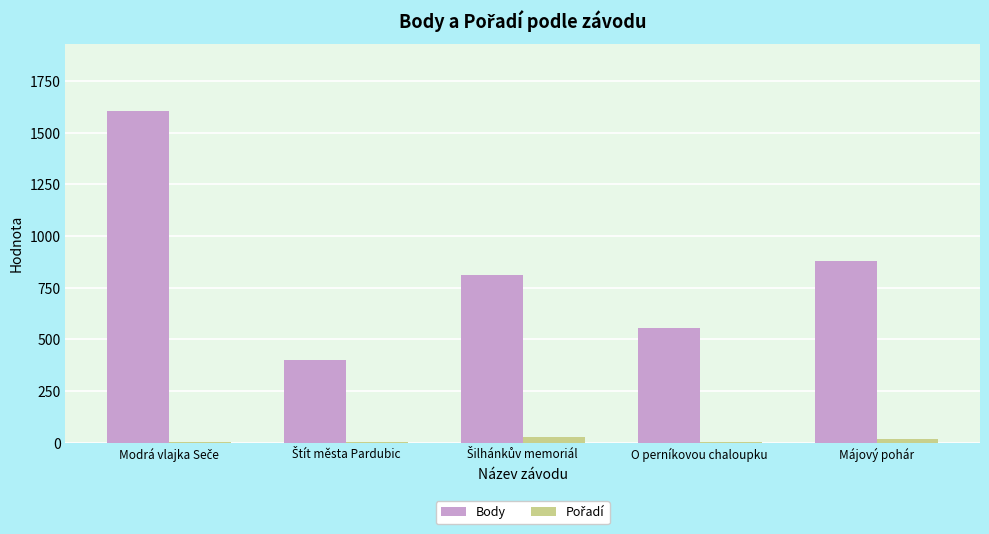

What is the approximate value of Body at Májový pohár?

881